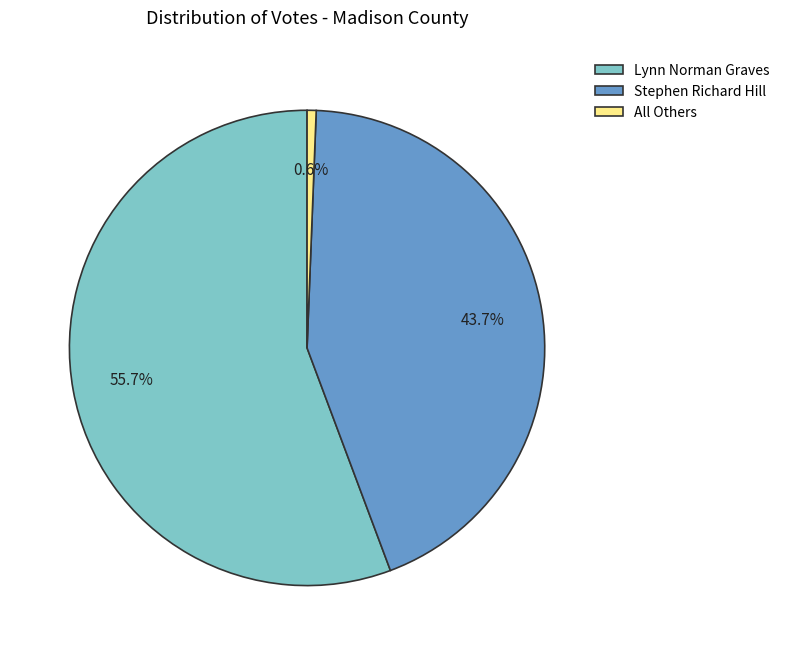

Combined, do All Others and Lynn Norman Graves account for over 50%?

Yes